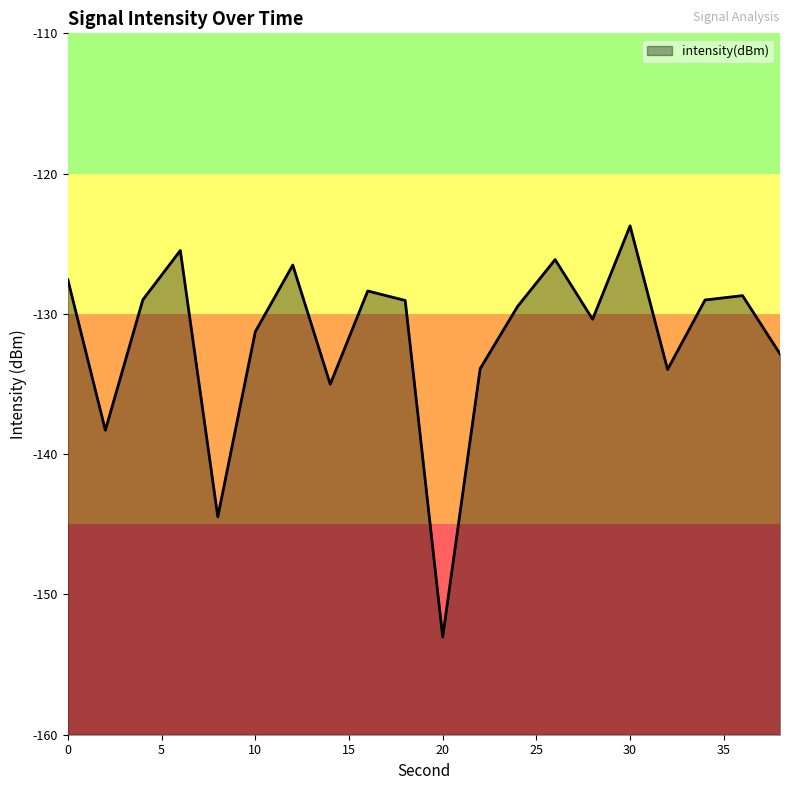

How many data points are above -129?

8